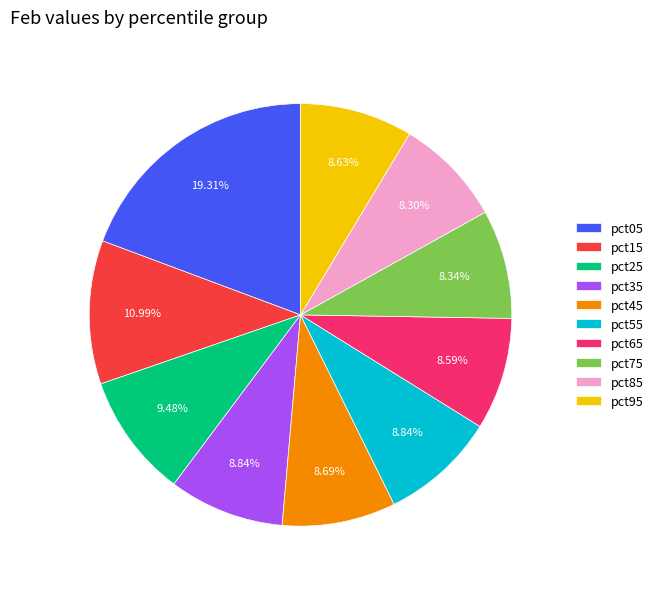

Which slice is the largest?

pct05